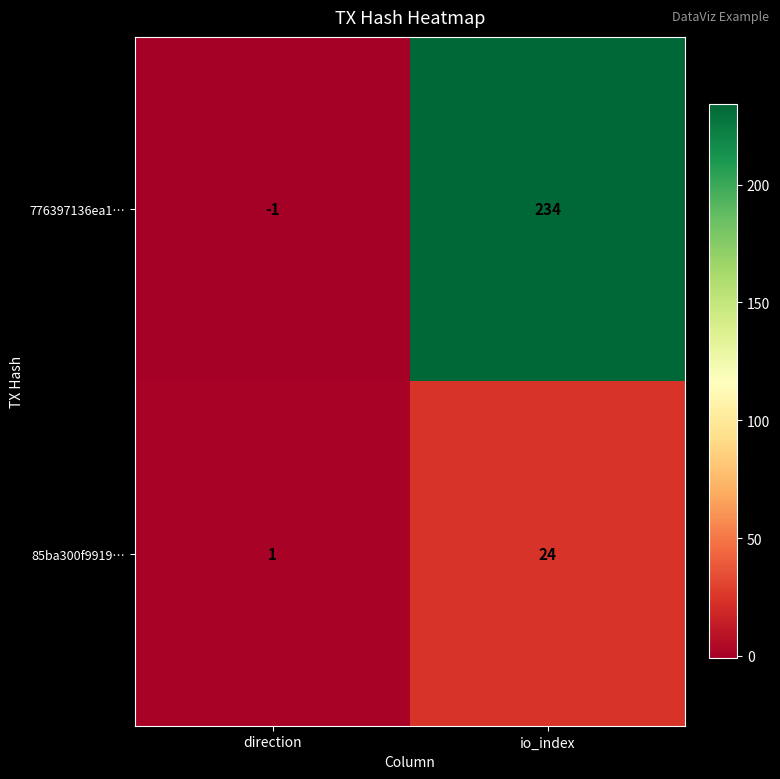

The 85ba300f9919… series shows 0 at direction. True or false?

False